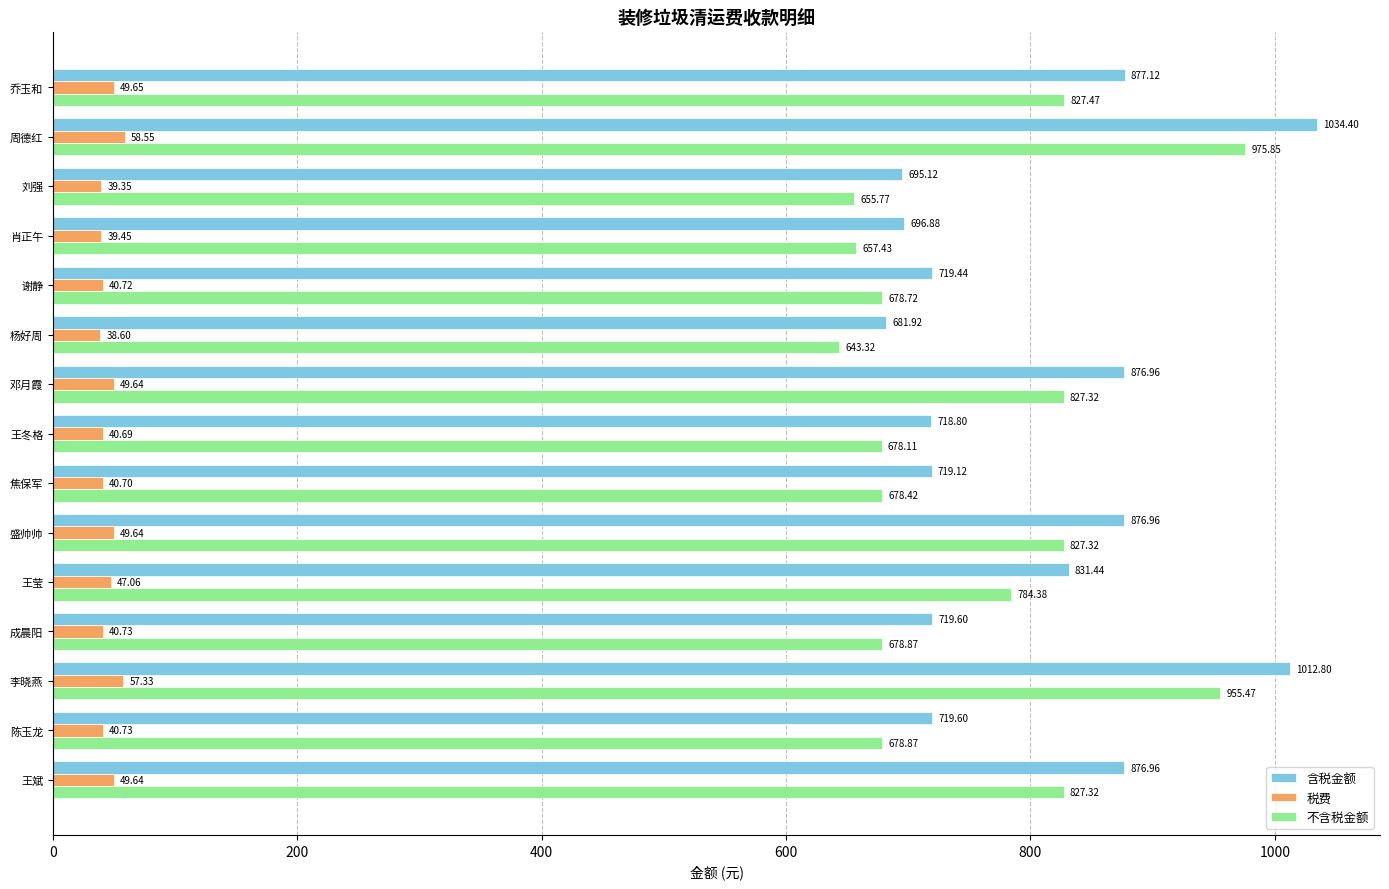

At which category is the sum across all series the highest?

周德红